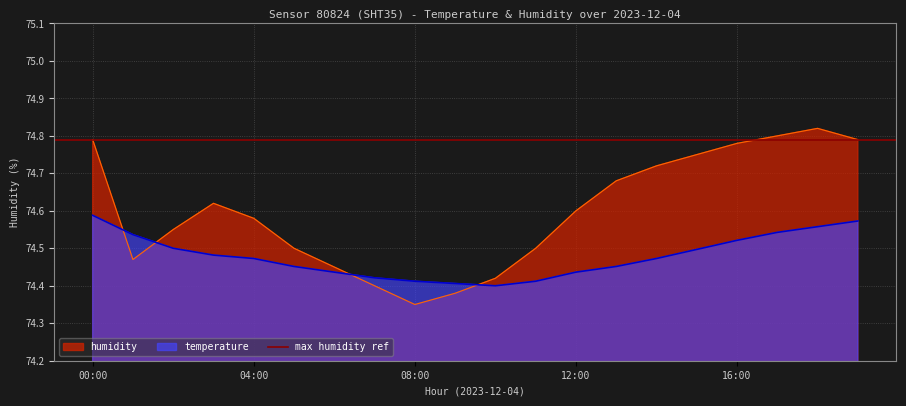

Between 13:00 and 04:00, which is larger?

04:00